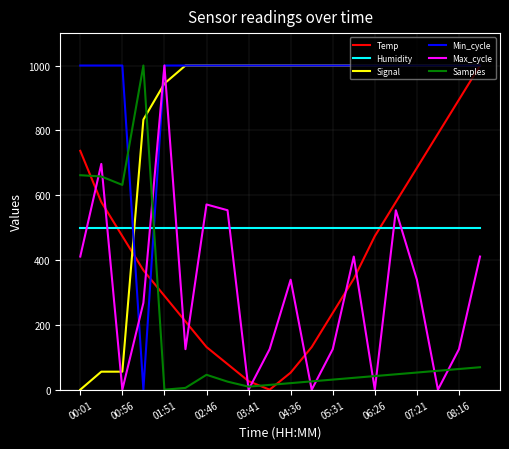

What are all the series names shown in the legend?

Temp, Humidity, Signal, Min_cycle, Max_cycle, Samples